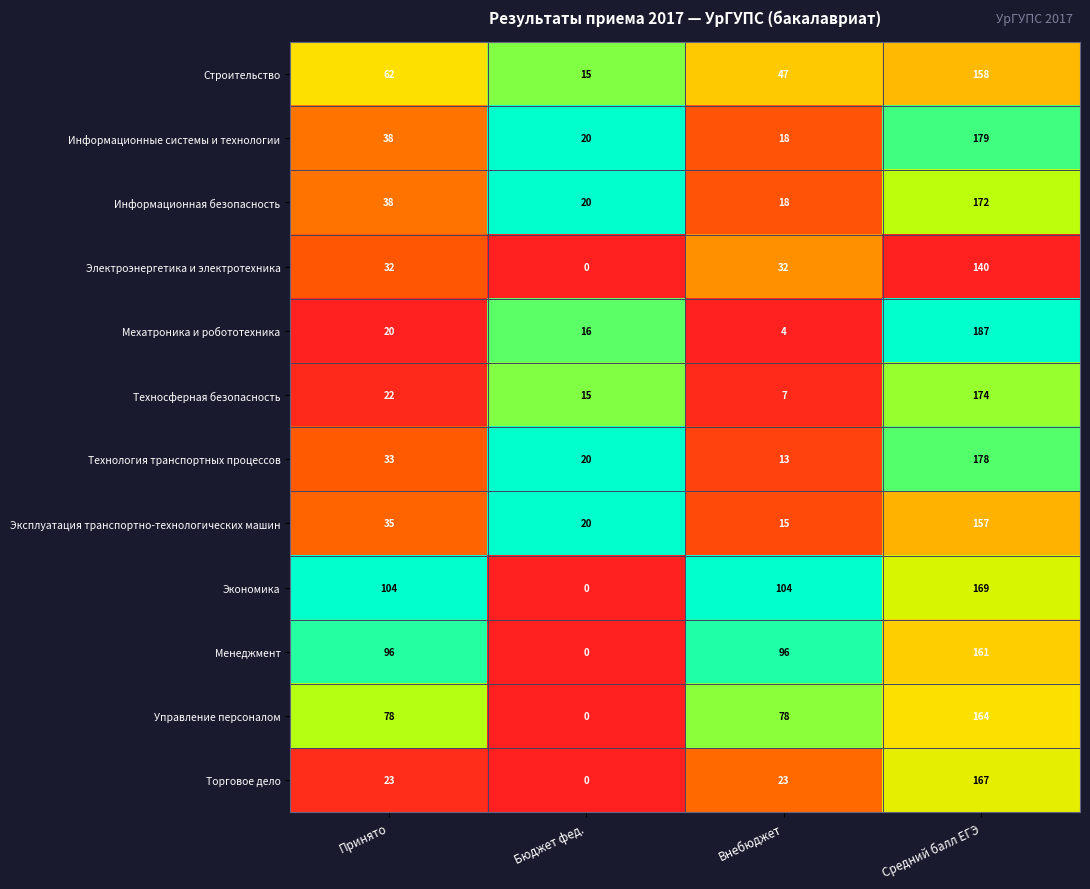

Which label corresponds to the smallest value in the chart?

Бюджет фед.